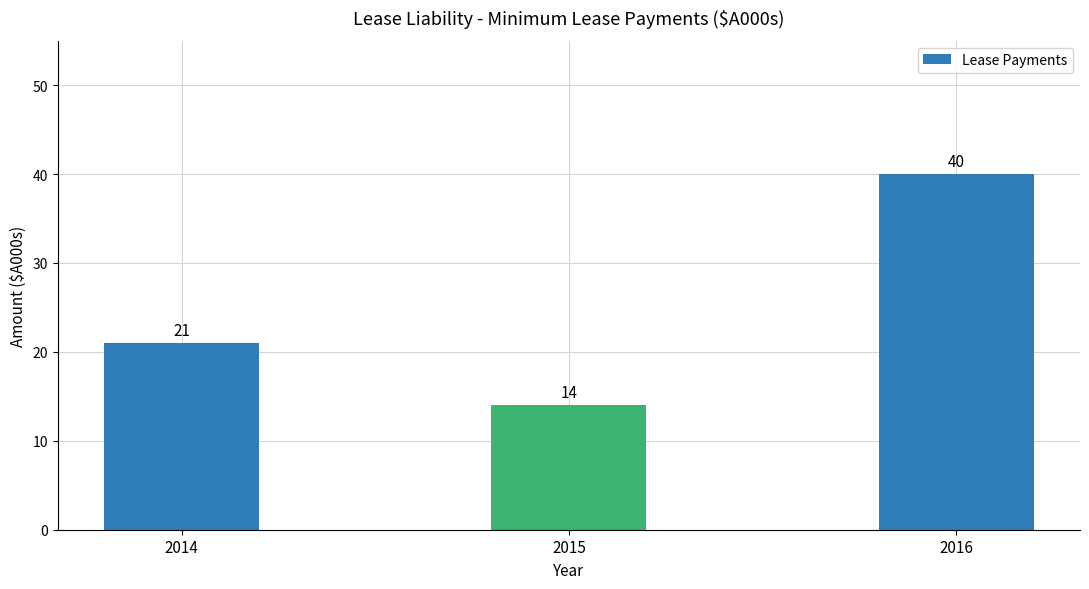

List the labels in order of value, largest first.

2016, 2014, 2015